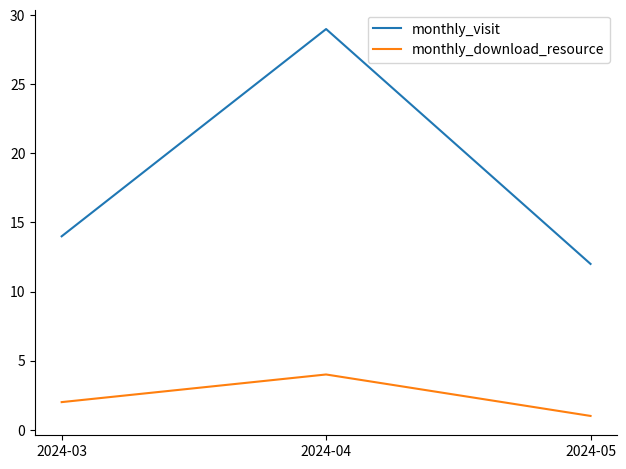

List the labels in order of monthly_download_resource value, smallest first.

2024-05, 2024-03, 2024-04